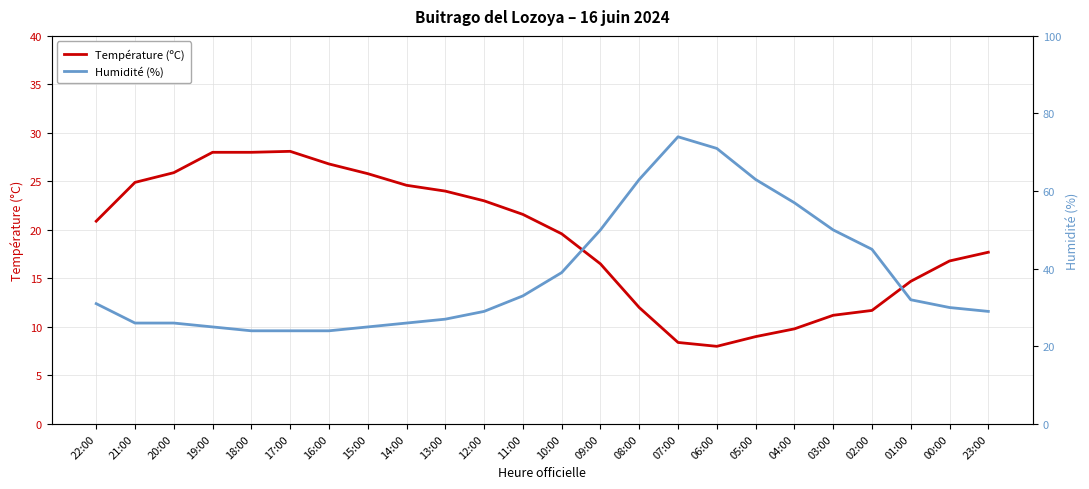

What are all the series names shown in the legend?

Température (ºC), Humidité (%)